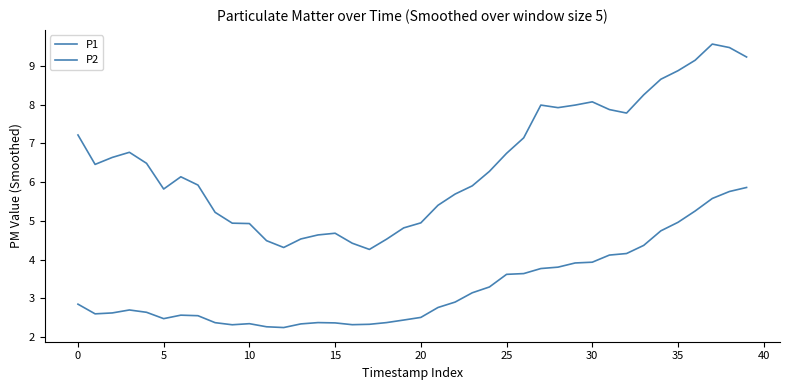

What is the minimum value shown in the chart?

2.2